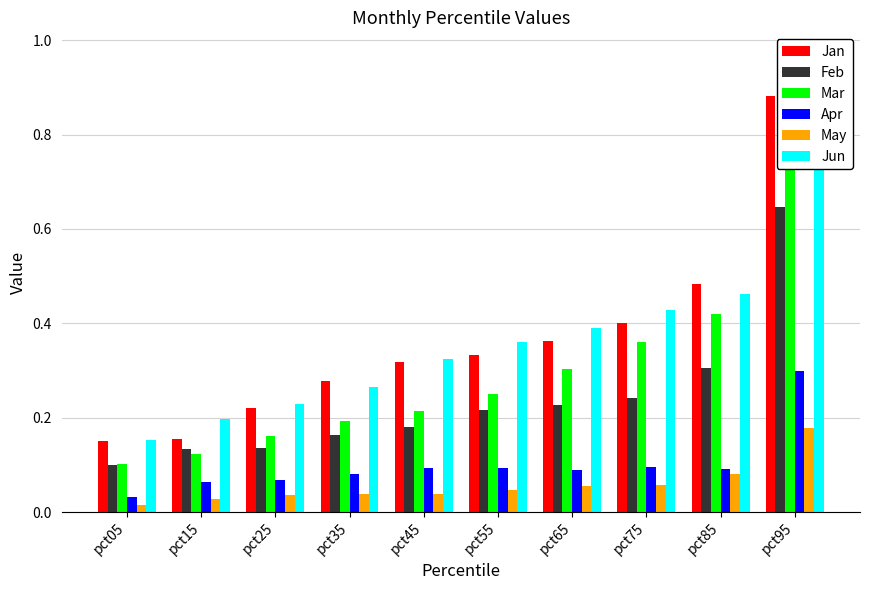

At pct45, list the series in order from largest to smallest.

Jun, Jan, Mar, Feb, Apr, May